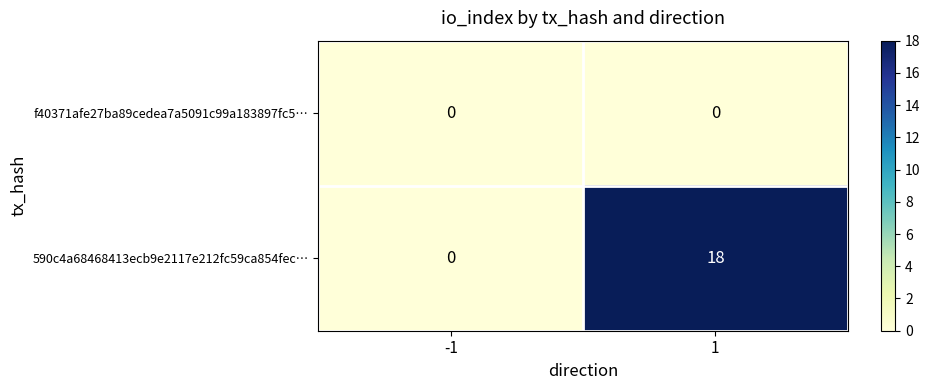

What is the spread (max minus min) of values at 1?

18